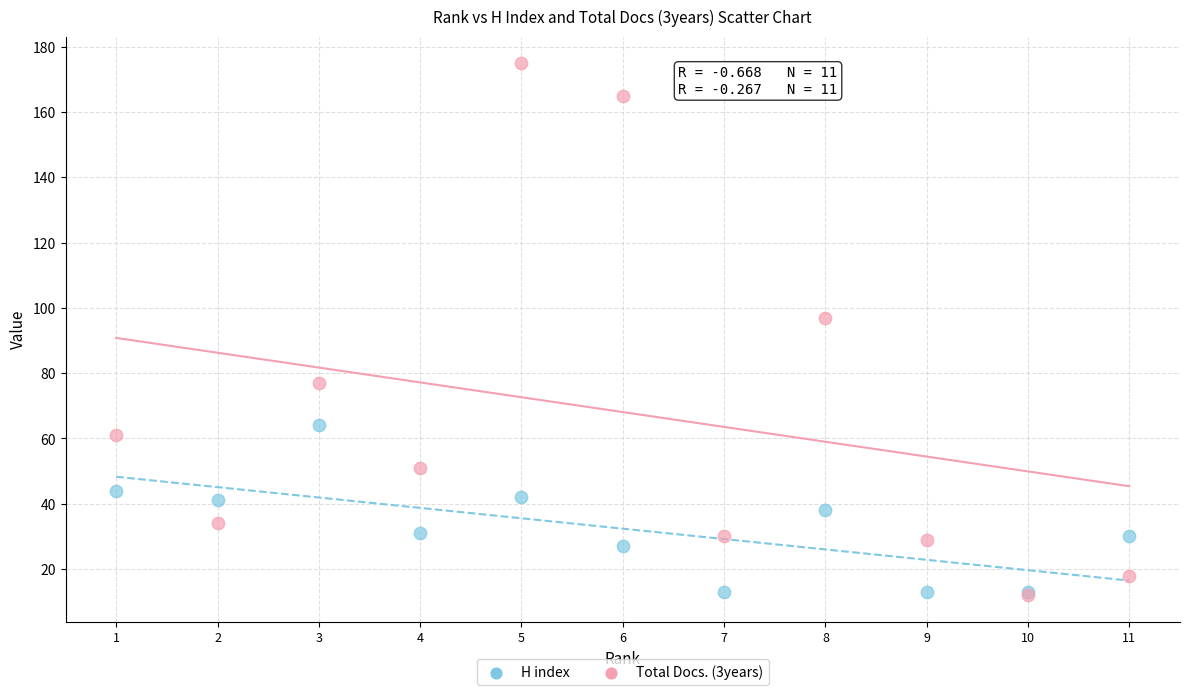

Across all series, what Y value is closest to 93?

97